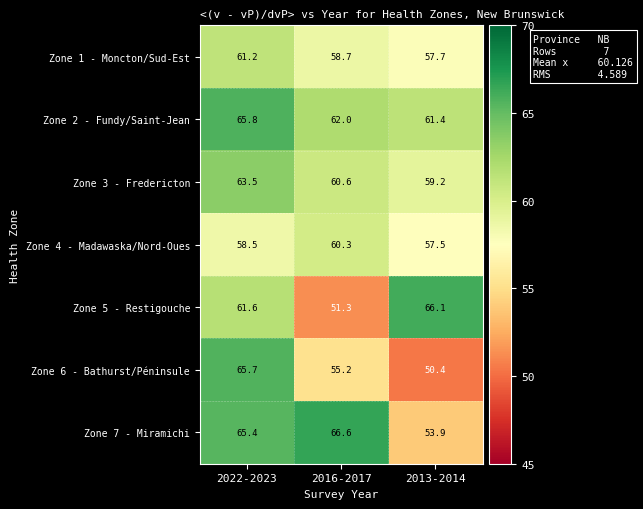

What is the total value across all series at 2022-2023?

441.7